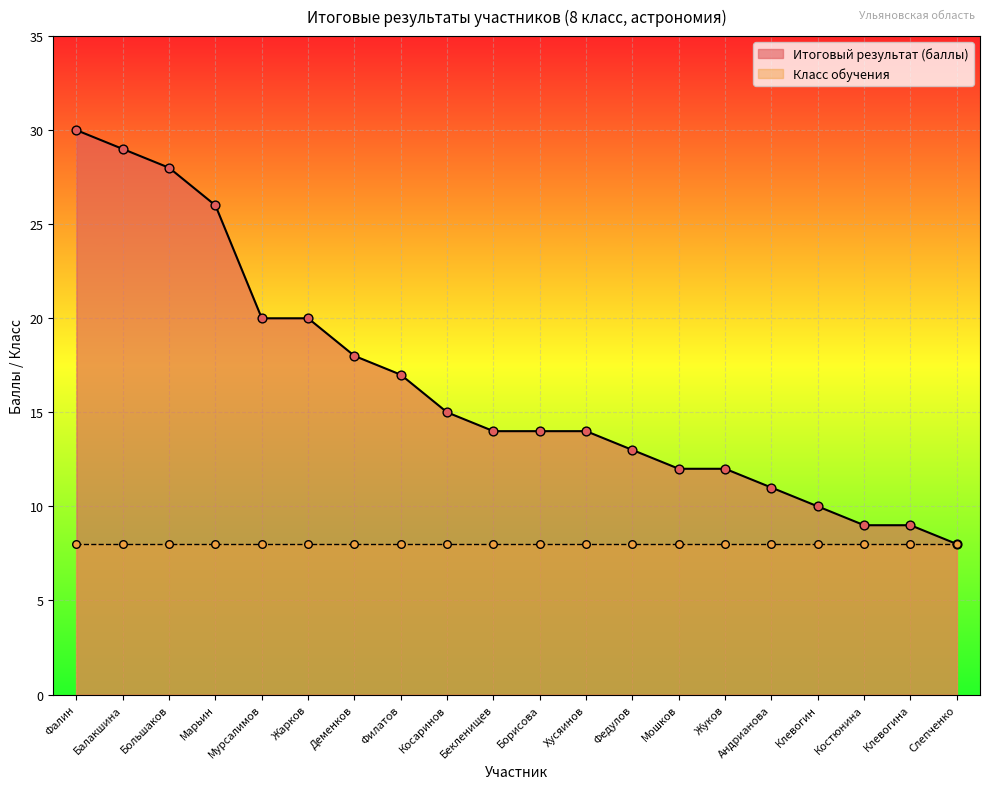

What is the ratio of the value at Жуков to the value at Костюнина?

1.3